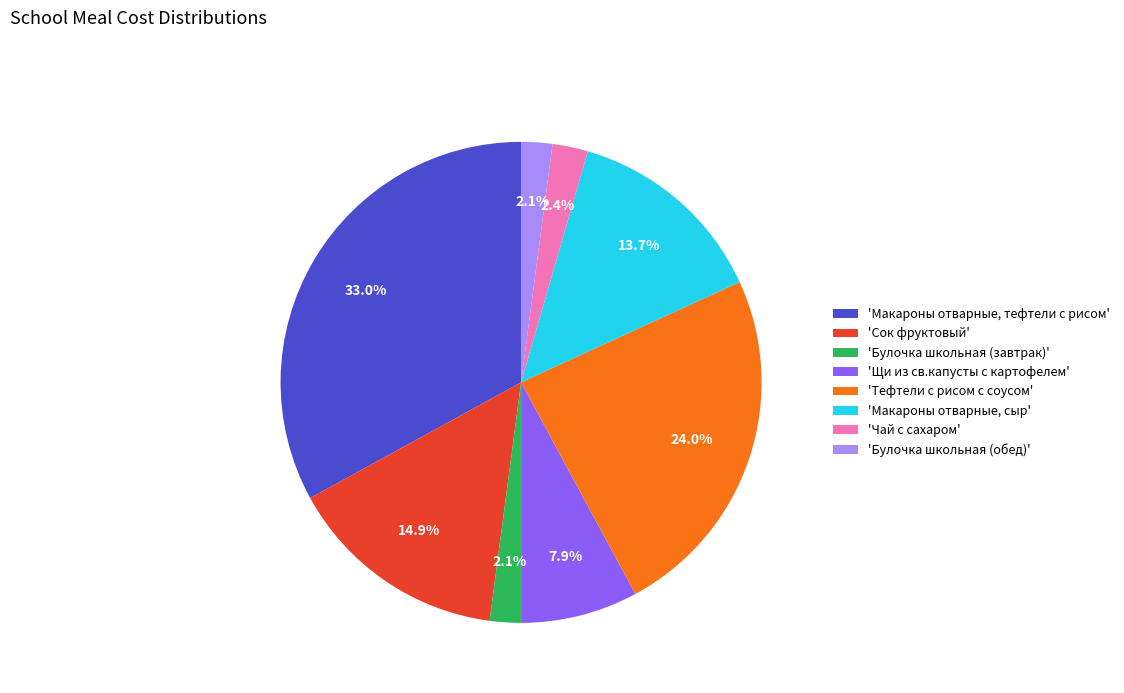

How much of the chart is everything except 'Булочка школьная (обед)'?

97.9%